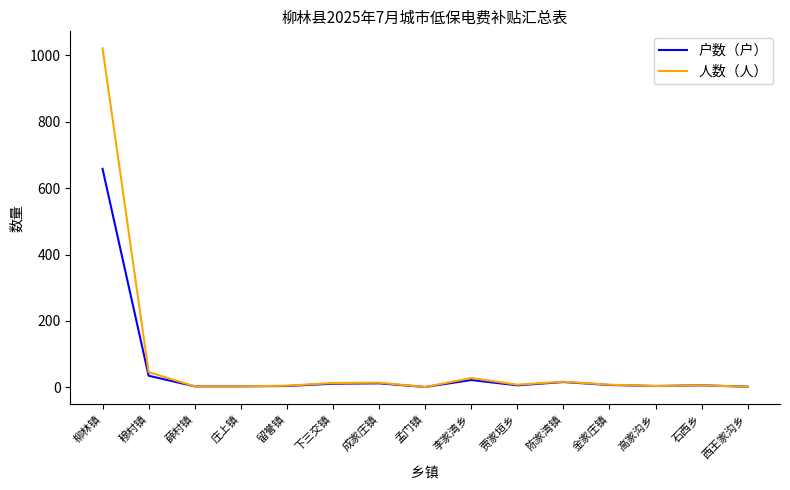

Which series has the widest spread of values?

人数（人）